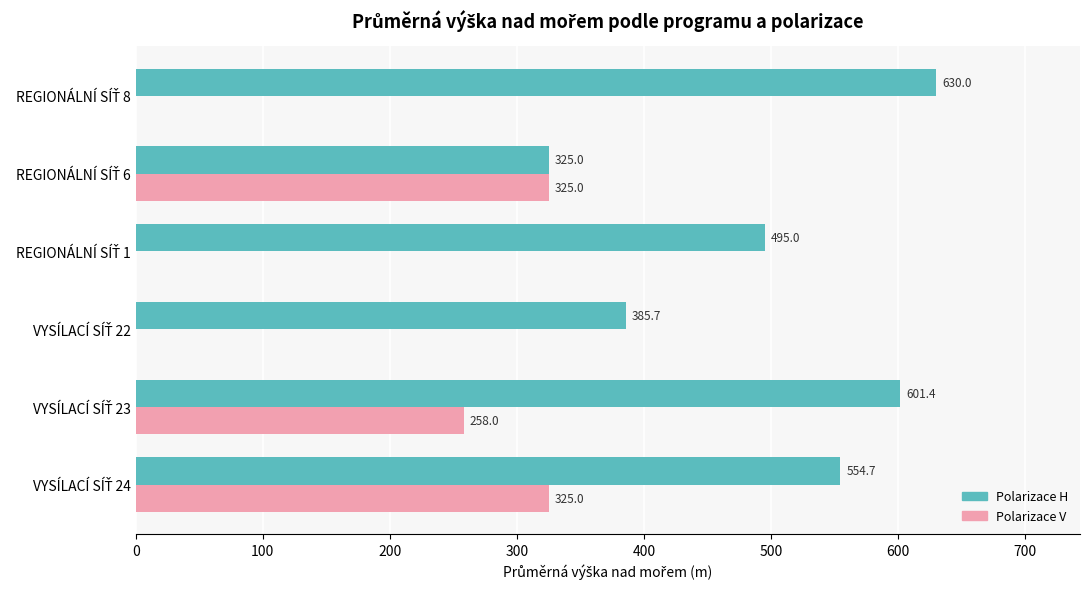

How many Polarizace V values are between 0 and 325?

6